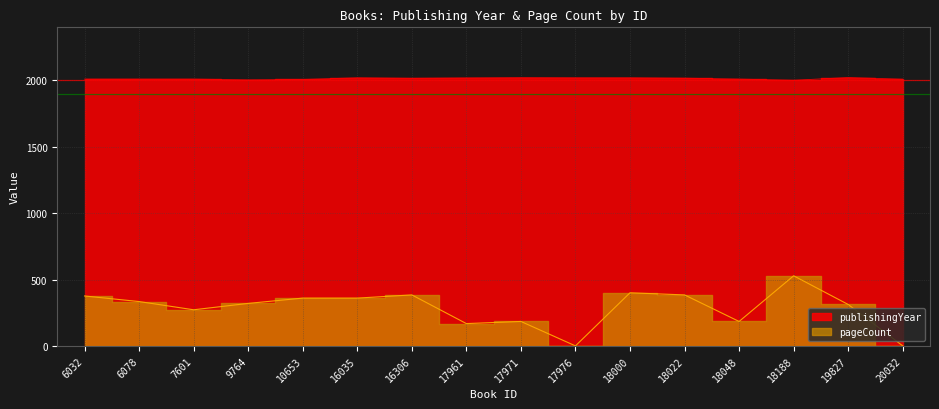

Where is the first local maximum for pageCount?

16306